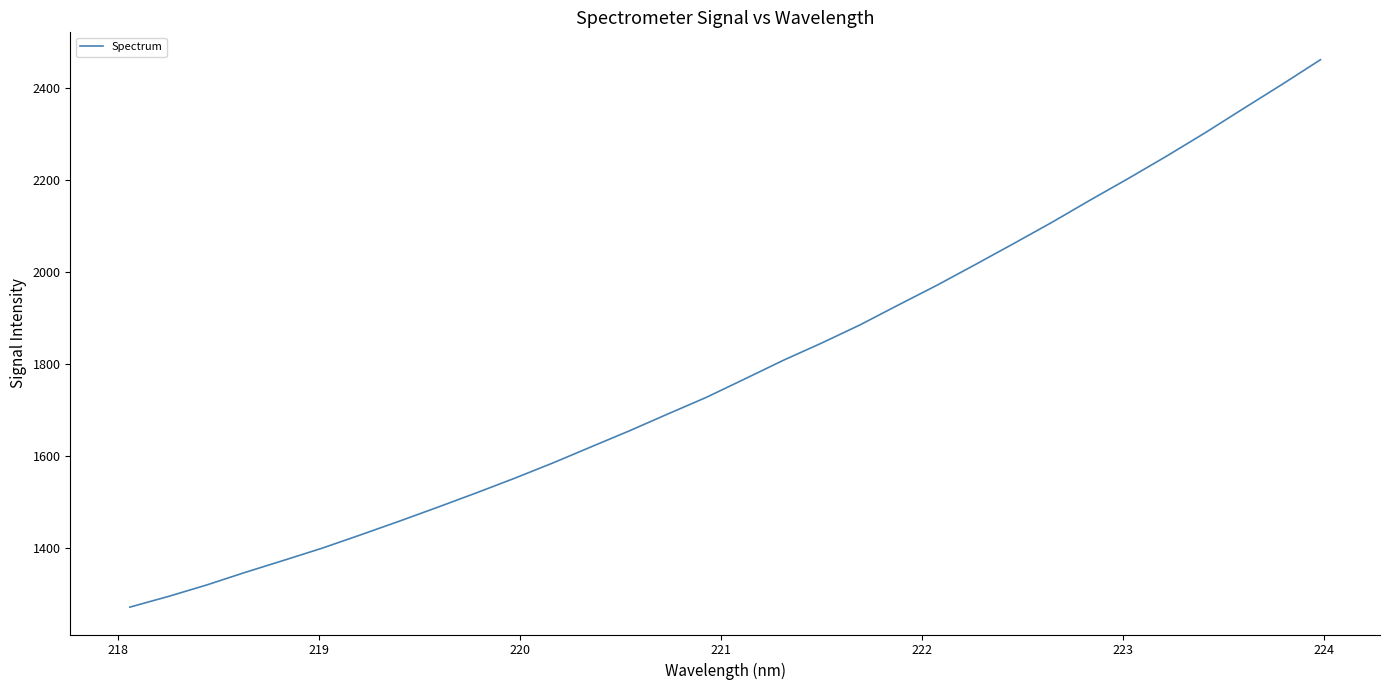

What is the minimum value shown in the chart?

1271.0